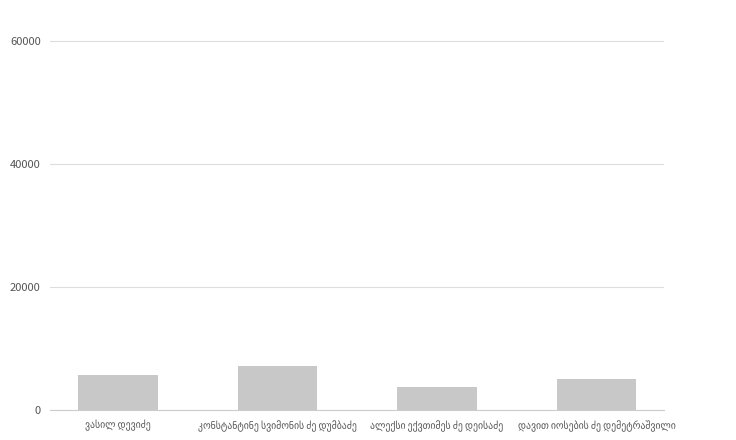

What is the value of the 1st bar from the left?

5660